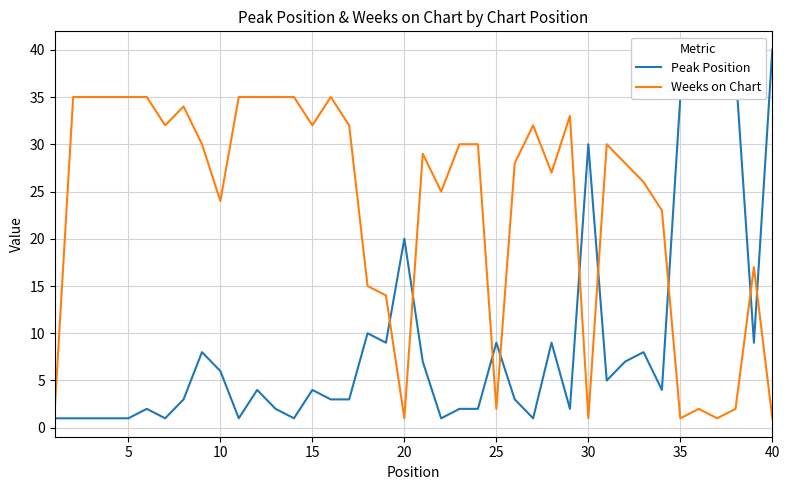

What is the highest value of the Peak Position series?

40